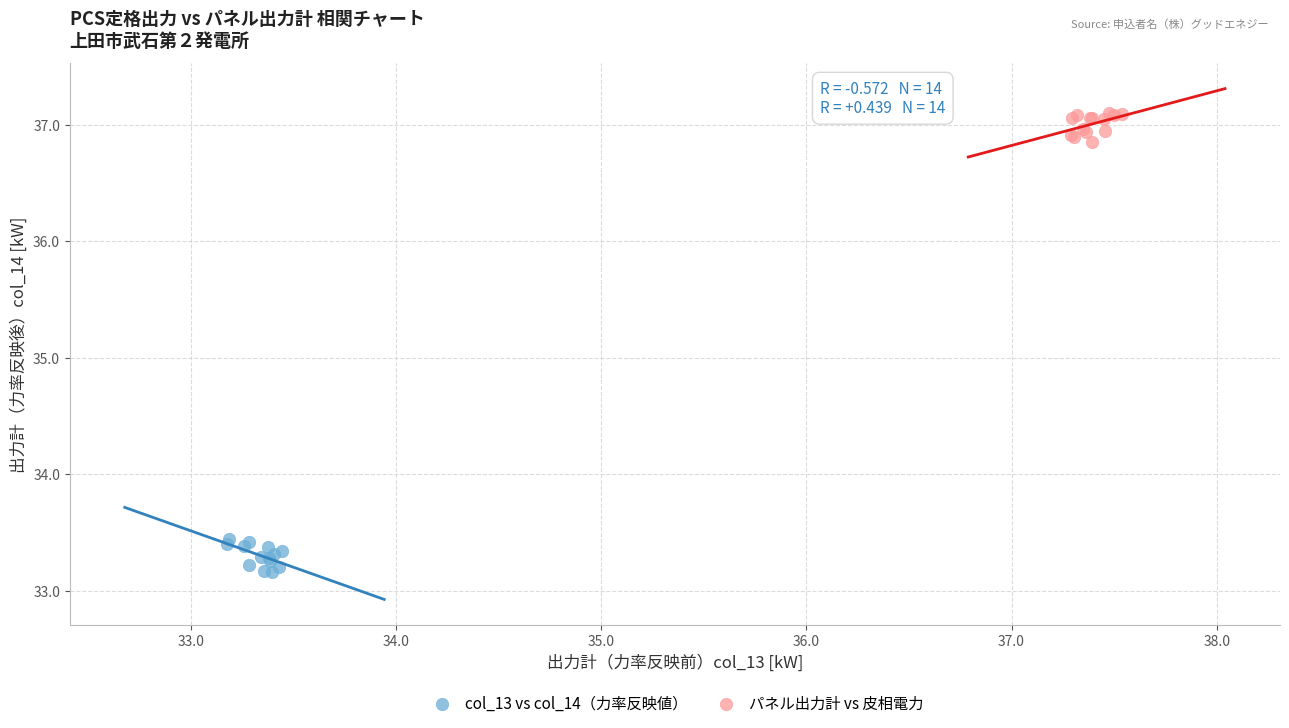

Which series contains the lowest Y value?

col_13 vs col_14（力率反映値）